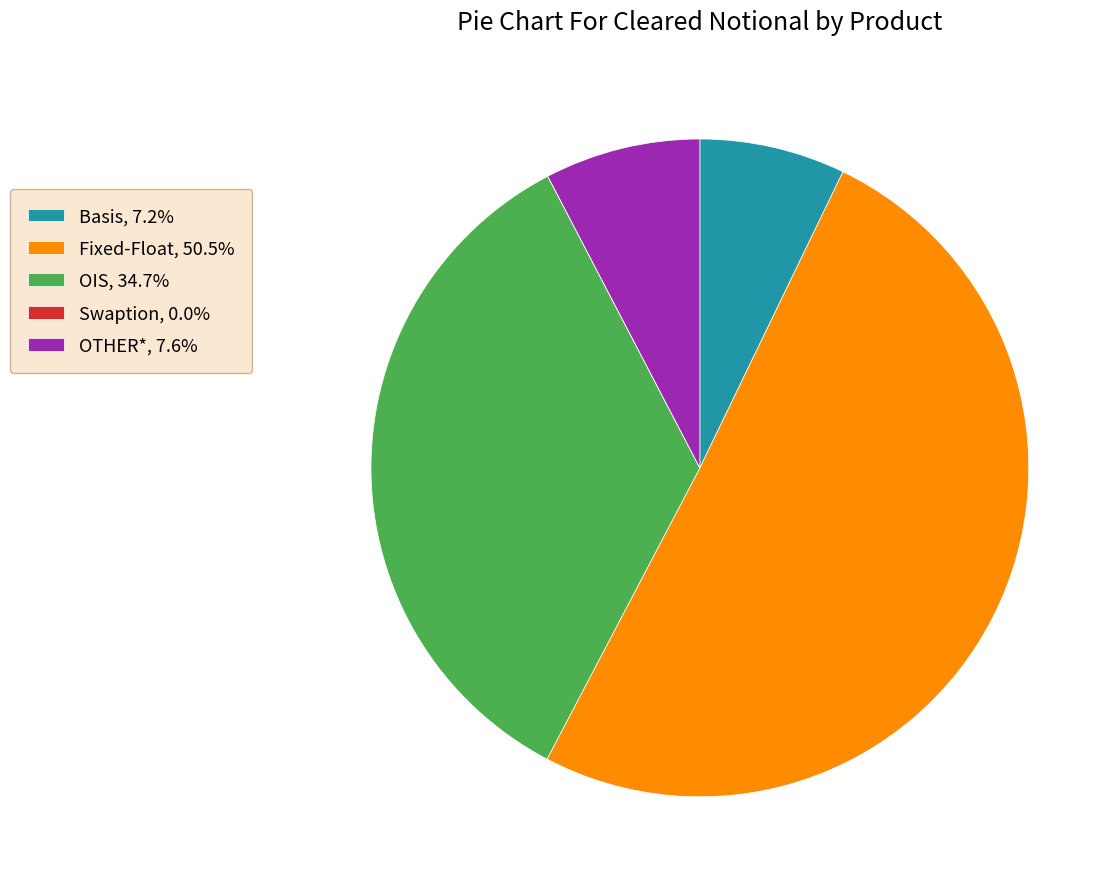

Is the sum of Basis, 7.2% and OTHER*, 7.6% greater than half?

No